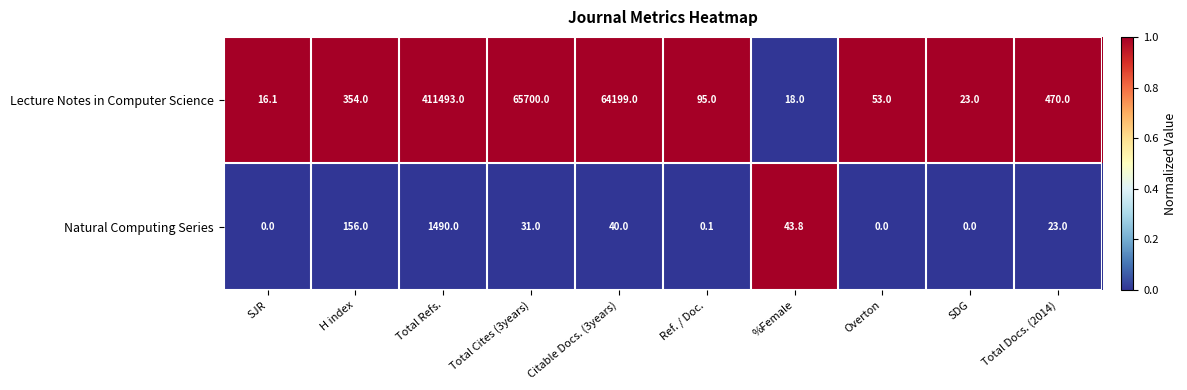

Reading left to right, list all the values displayed in this chart.

Lecture Notes in Computer Science: 16.1	354.0	411493.0	65700.0	64199.0	95.0	18.0	53.0	23.0	470.0
Natural Computing Series: 0.0	156.0	1490.0	31.0	40.0	0.1	43.8	0.0	0.0	23.0